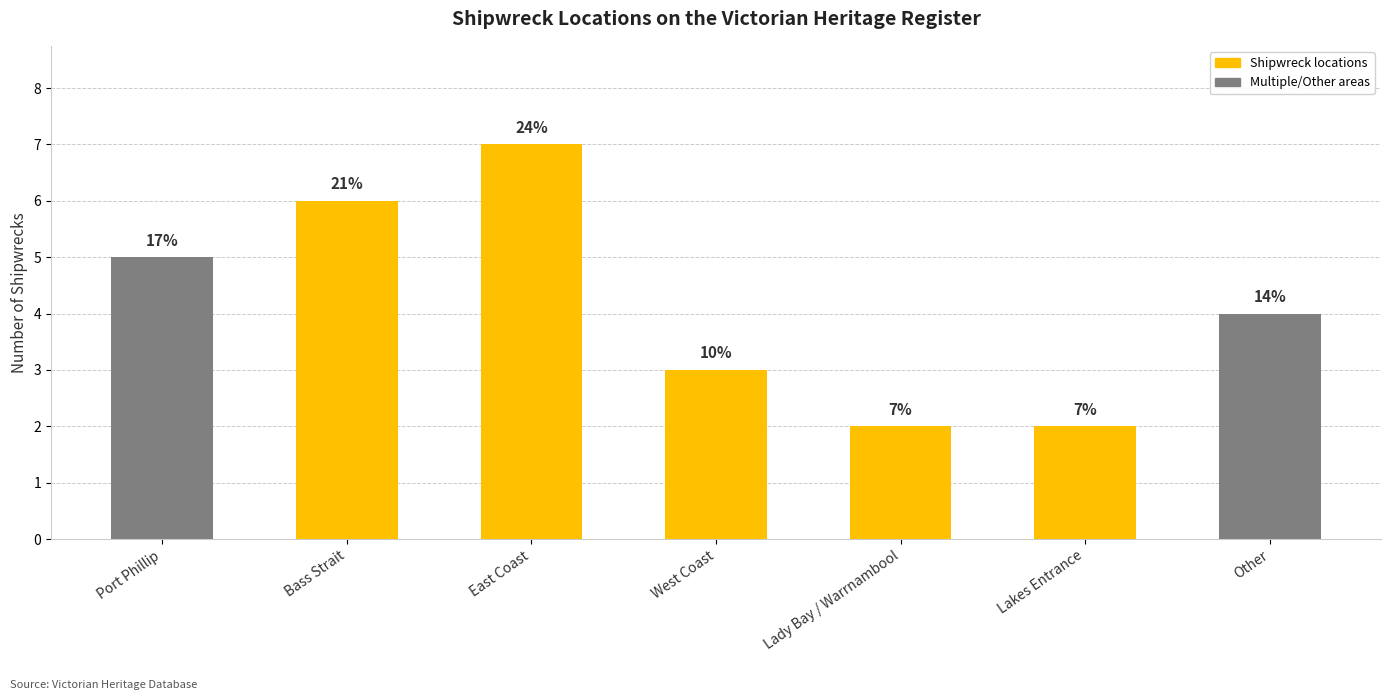

How many bars are there in total?

7